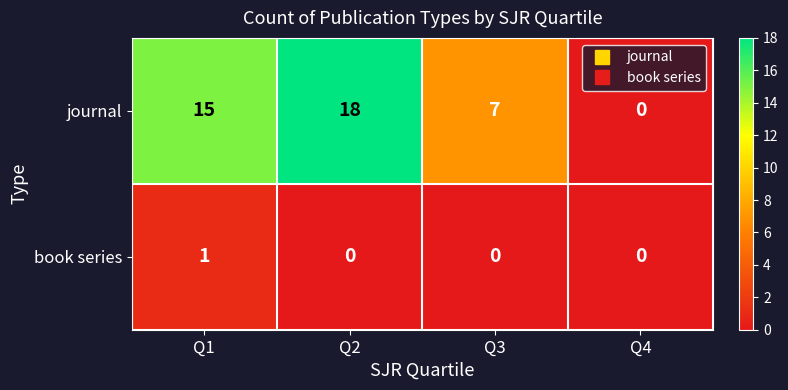

What is the difference between the journal values at Q4 and Q2?

18